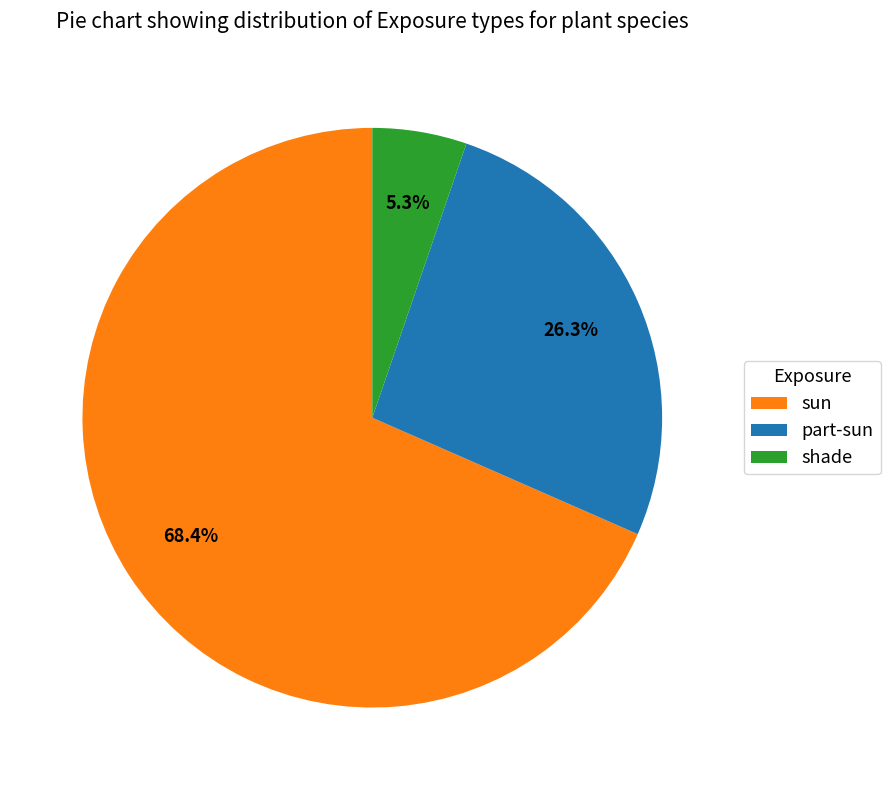

How much of the chart is everything except sun?

31.6%